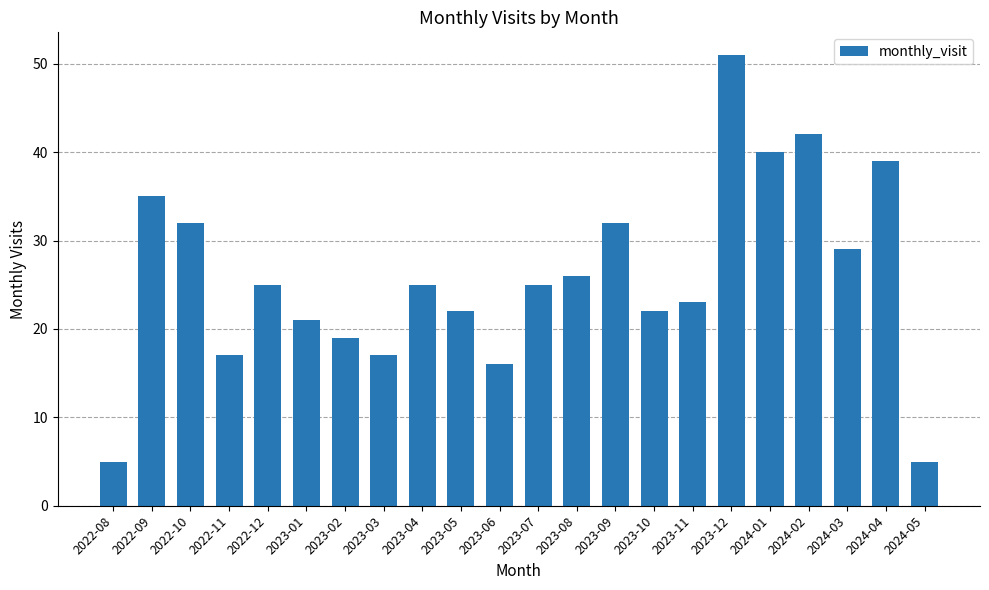

How many distinct data groups are displayed?

1